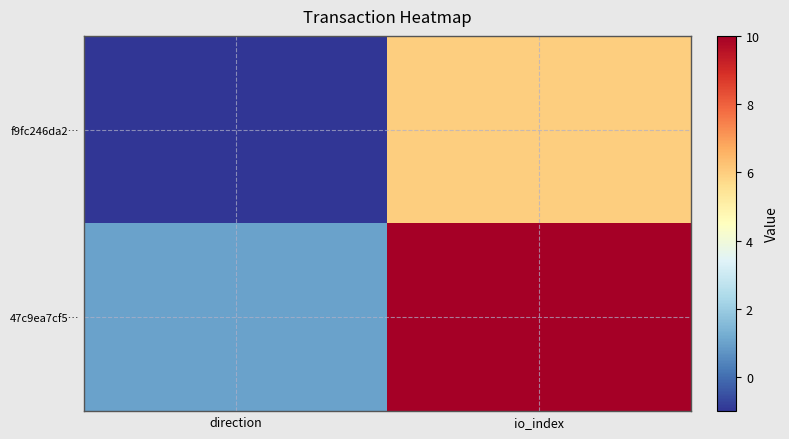

At which category is the sum across all series the highest?

io_index